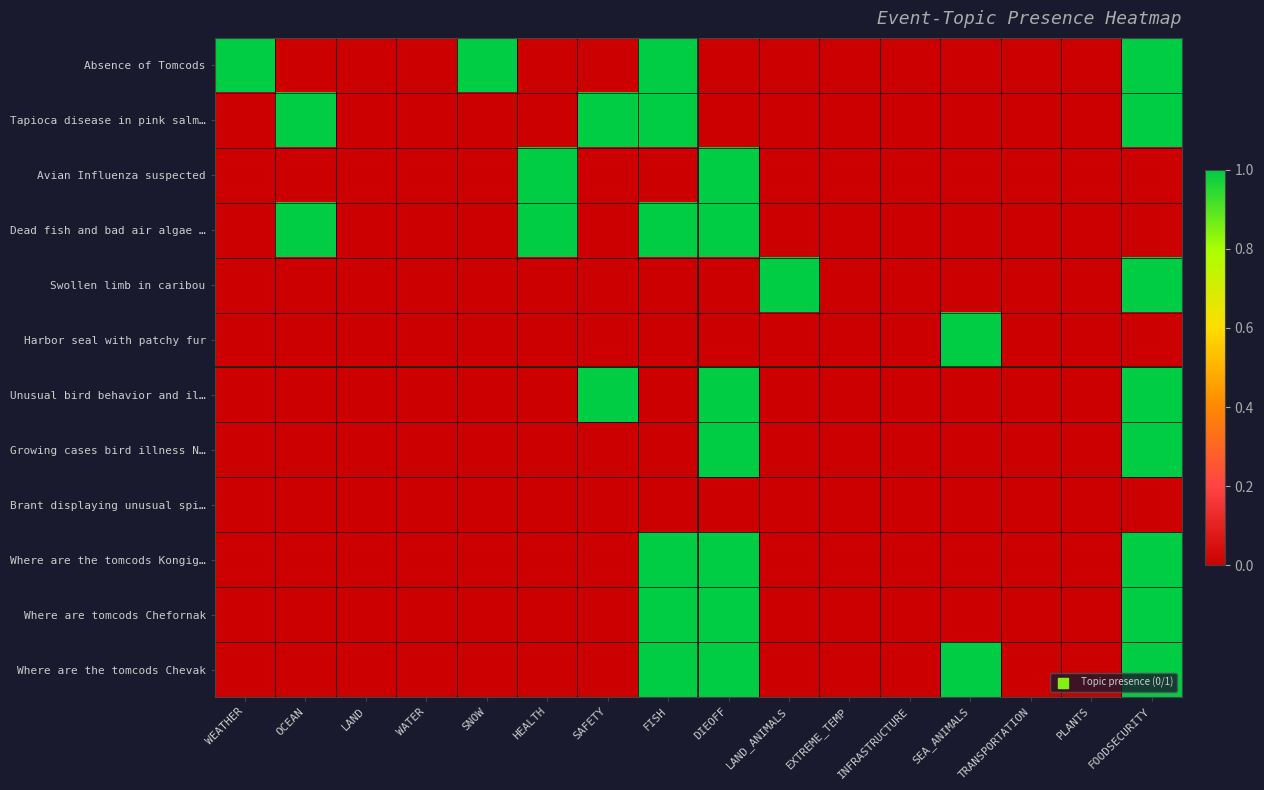

How many series are shown in this chart?

12